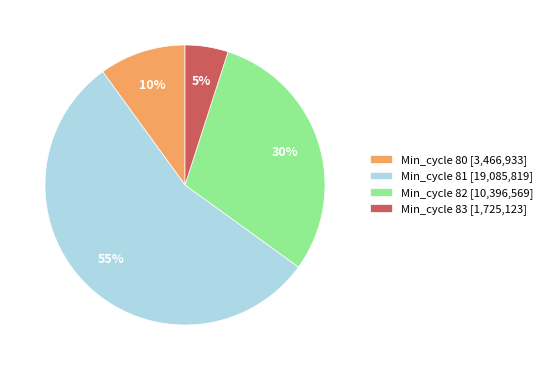

What percentage is the Min_cycle 83 [1,725,123] slice, to the nearest percent?

5%